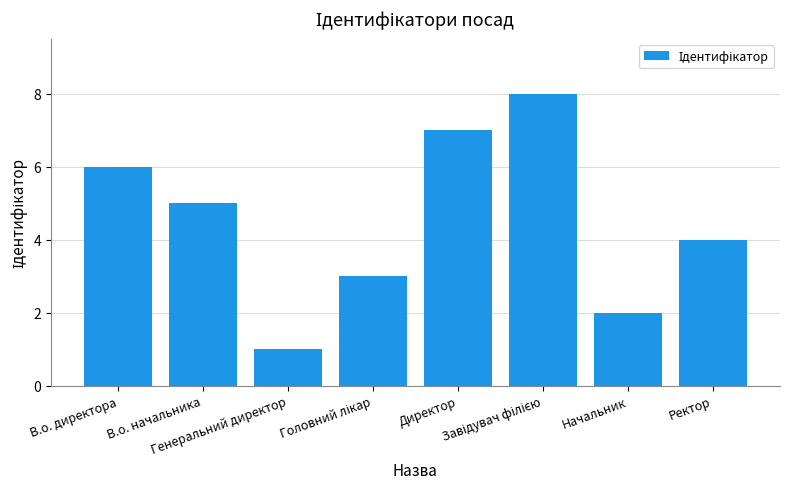

What is the difference between the maximum and minimum values?

7